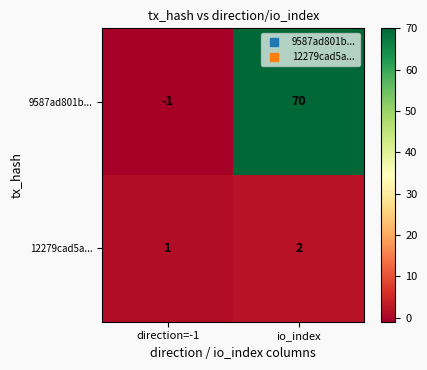

What is the difference between the highest and lowest values at io_index?

68